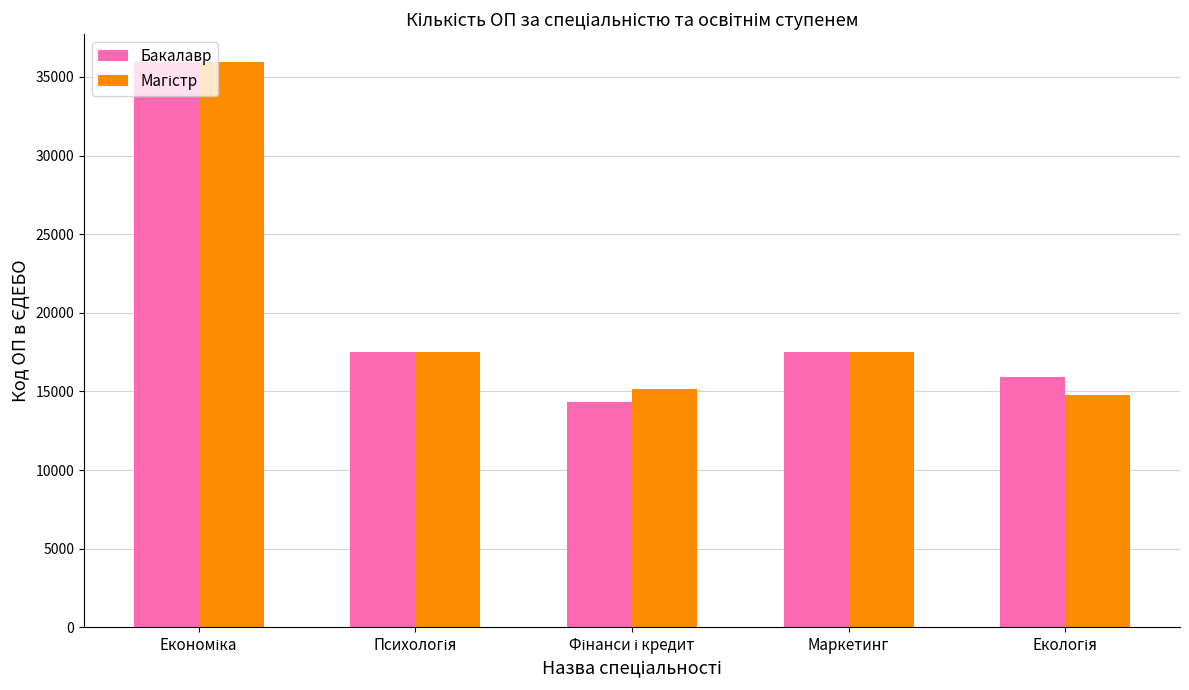

What is the smallest value displayed?

14315